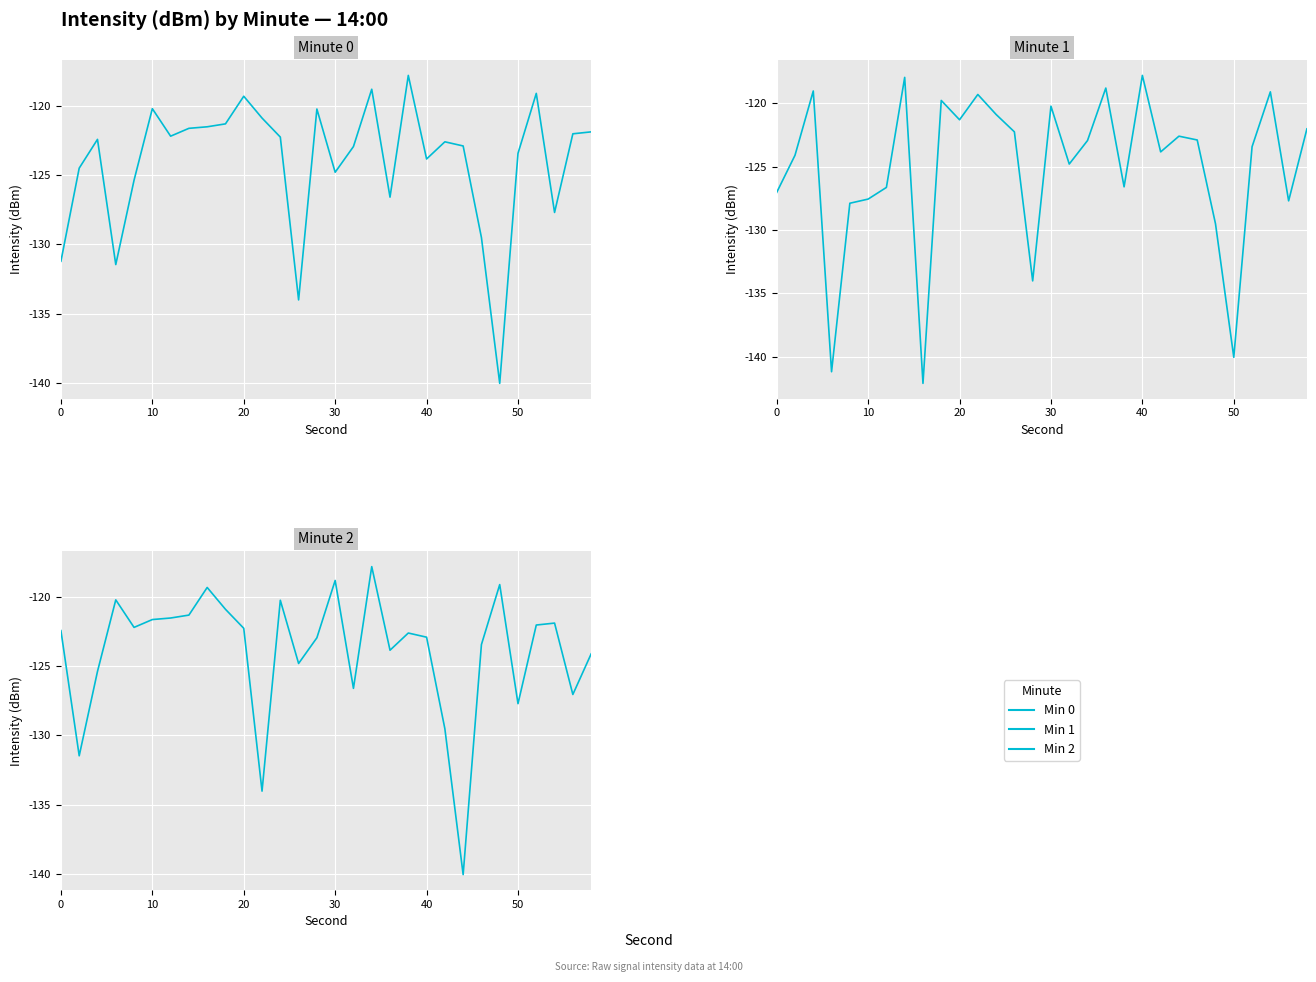

What is the difference between the maximum and minimum values in the Min 2 series?

22.2